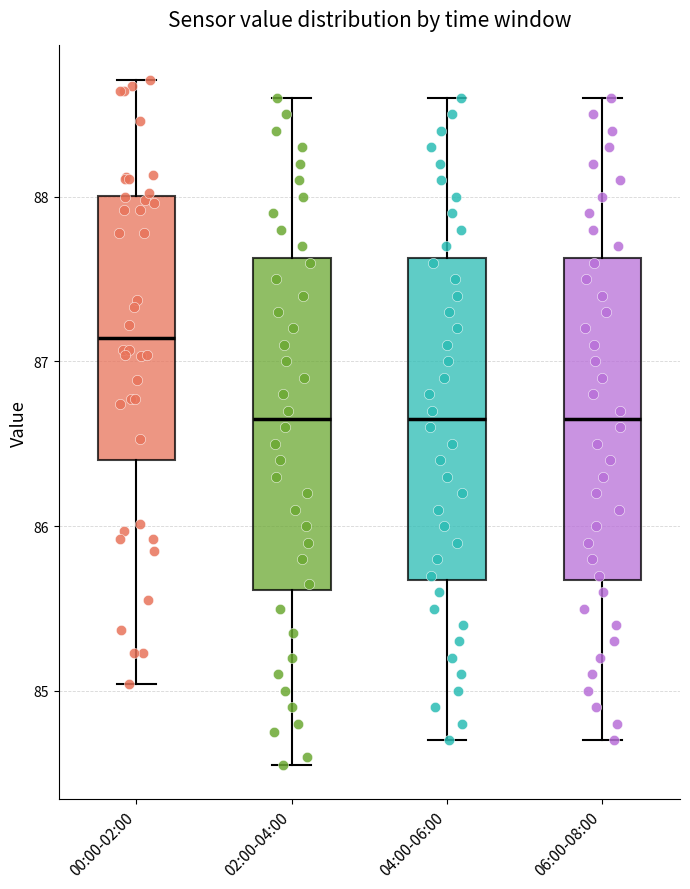

Reading left to right, transcribe this box plot: for each box, give where its median line is, the range the box spans, and where its two whiskers end, as read against the y-axis. The values are not printed on the chart, so give them approximately, as read against the axis.

00:00-02:00: median 87.1, box 86.4 to 88.0, whiskers 85.0 to 88.7
02:00-04:00: median 86.7, box 85.6 to 87.6, whiskers 84.6 to 88.6
04:00-06:00: median 86.7, box 85.7 to 87.6, whiskers 84.7 to 88.6
06:00-08:00: median 86.7, box 85.7 to 87.6, whiskers 84.7 to 88.6